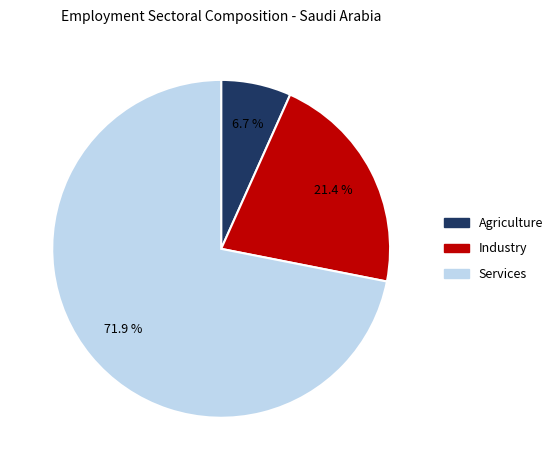

To the nearest percent, what portion does Industry represent?

21%